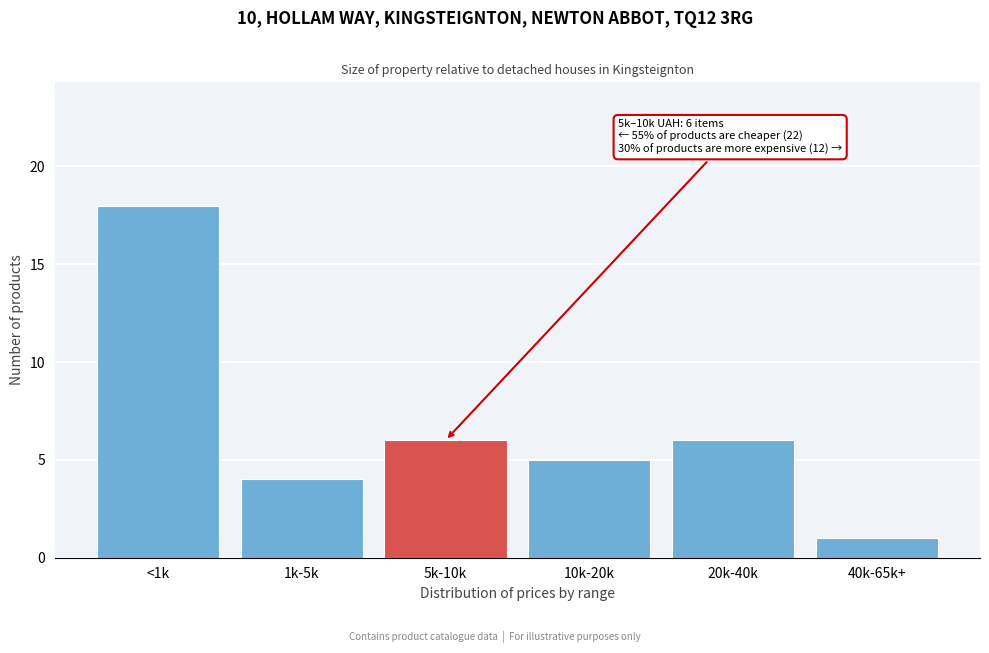

Reading left to right, what are all the values shown in this chart?

<1k=18	1k-5k=4	5k-10k=6	10k-20k=5	20k-40k=6	40k-65k+=1